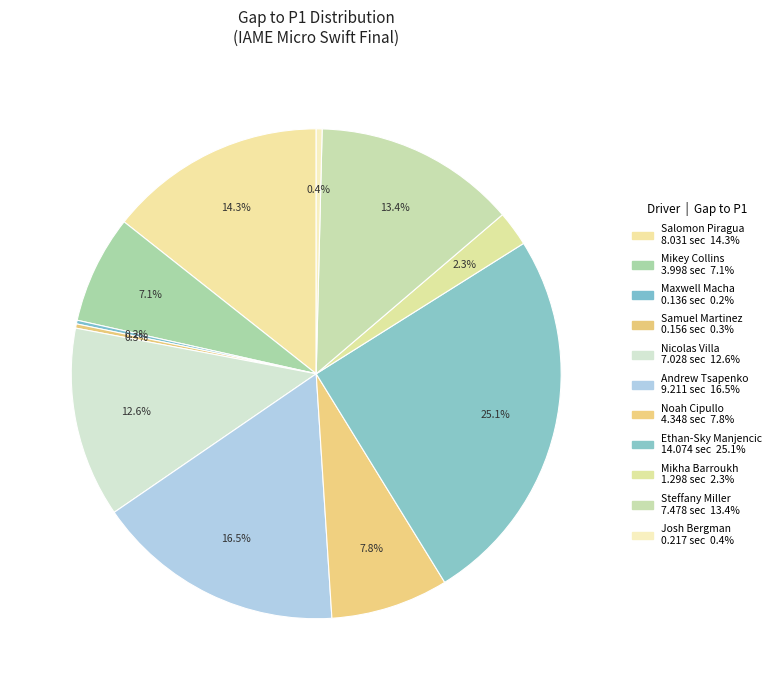

To the nearest percent, what is the difference between the Mikey Collins and Salomon Piragua slice percentages?

7%